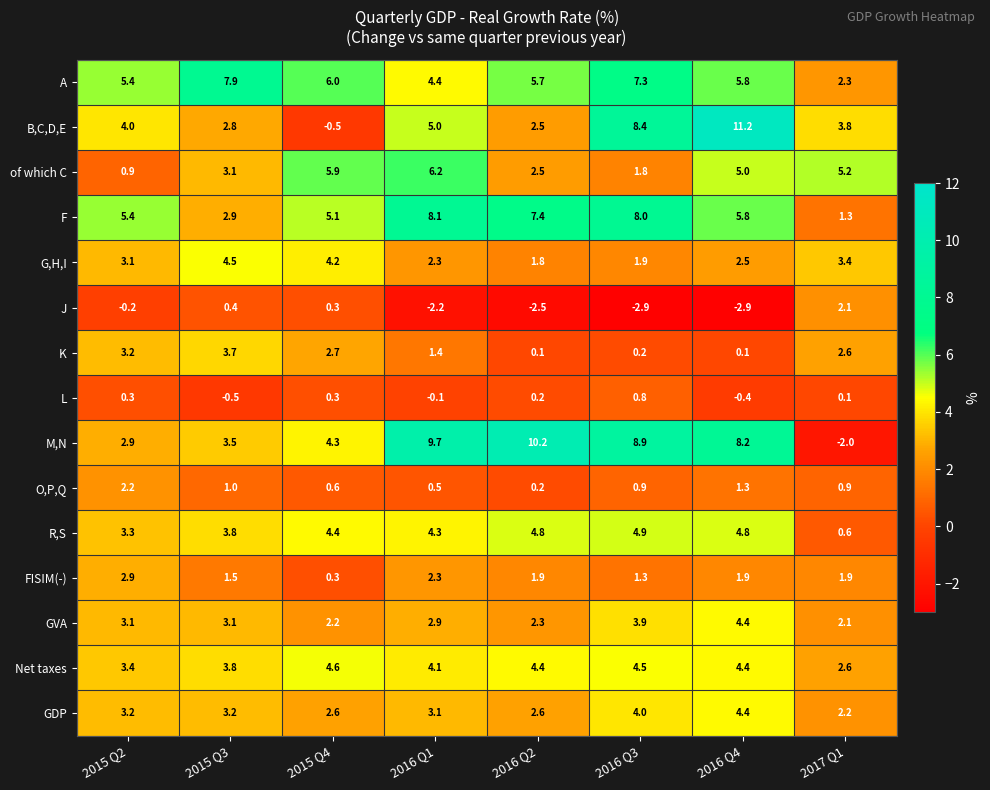

List the labels in order of F value, largest first.

2016 Q1, 2016 Q3, 2016 Q2, 2016 Q4, 2015 Q2, 2015 Q4, 2015 Q3, 2017 Q1